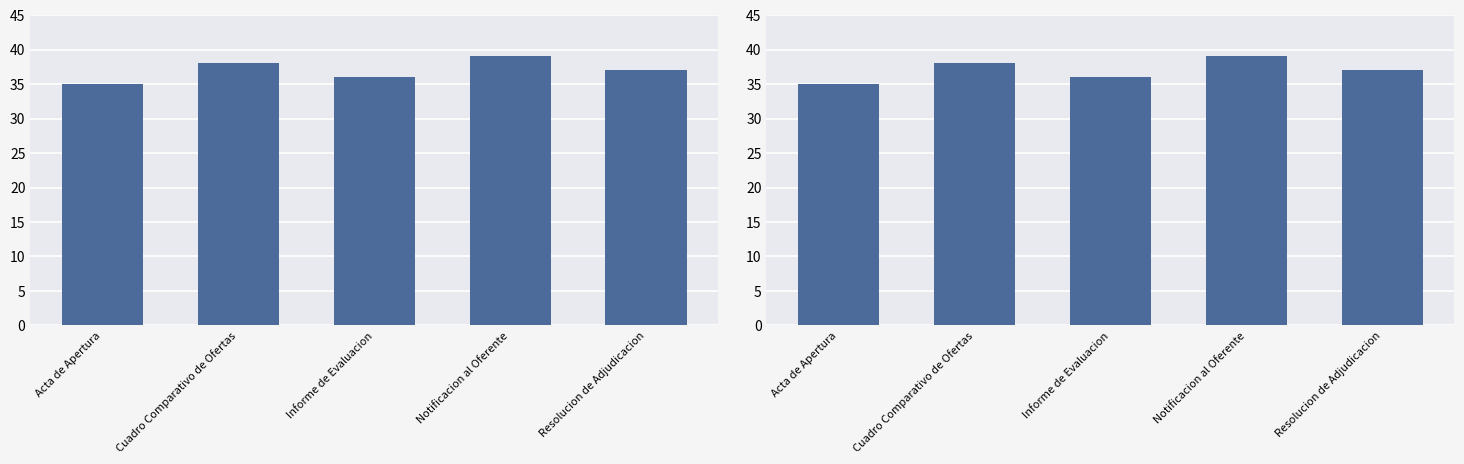

What is the change in value from Acta de Apertura to Informe de Evaluacion?

+1